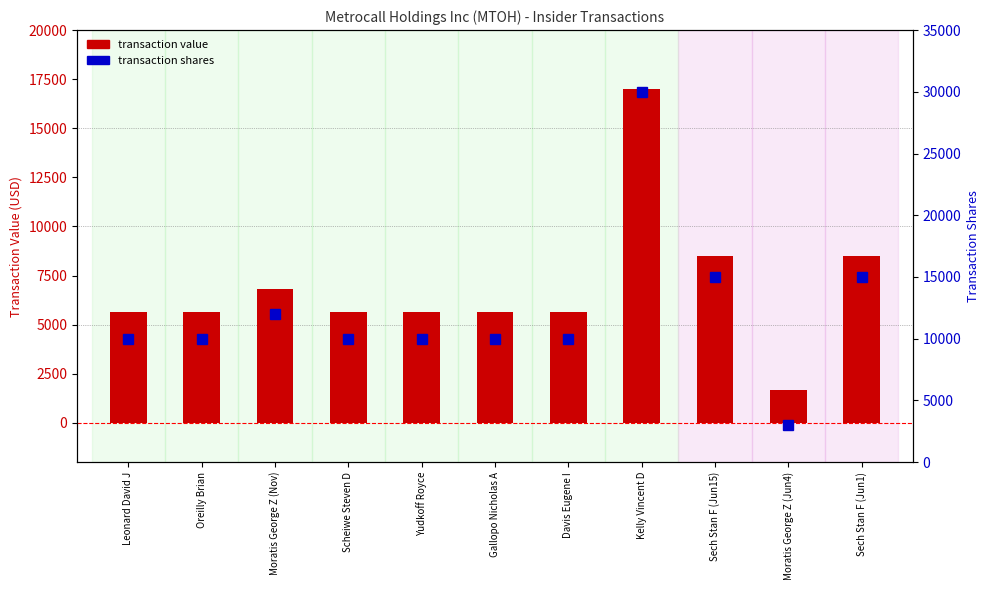

What is the difference between the maximum and minimum values in the transaction shares series?

27000